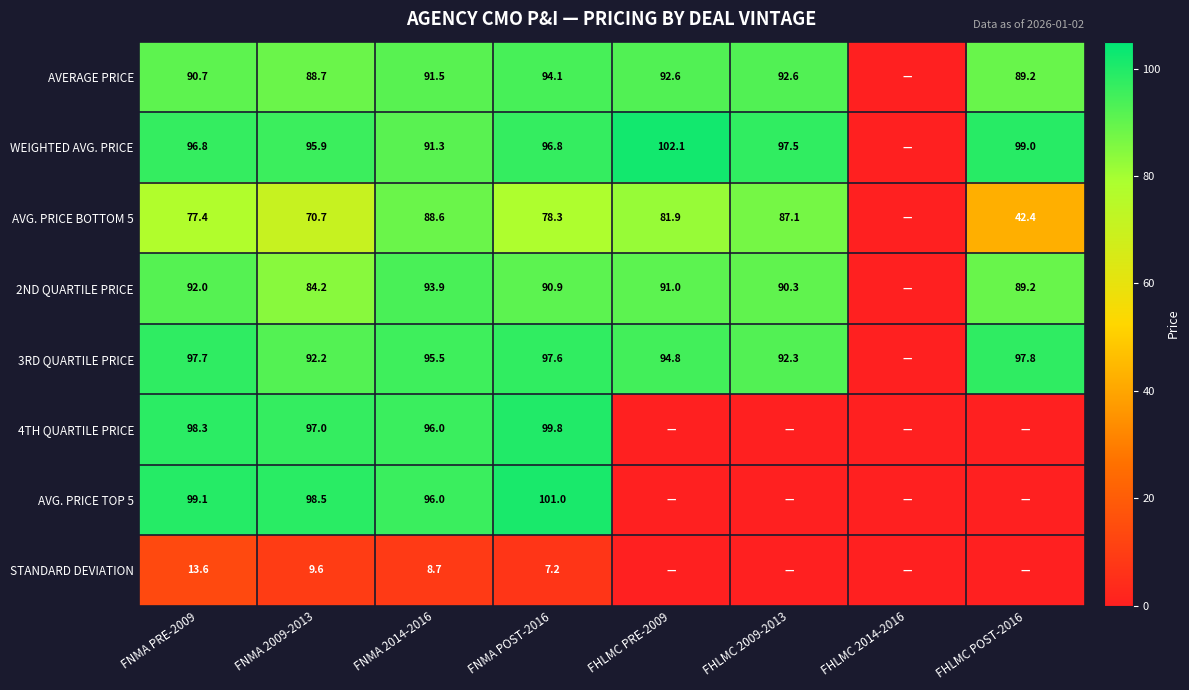

Between FNMA 2009-2013 and FHLMC 2009-2013, which is larger?

FHLMC 2009-2013